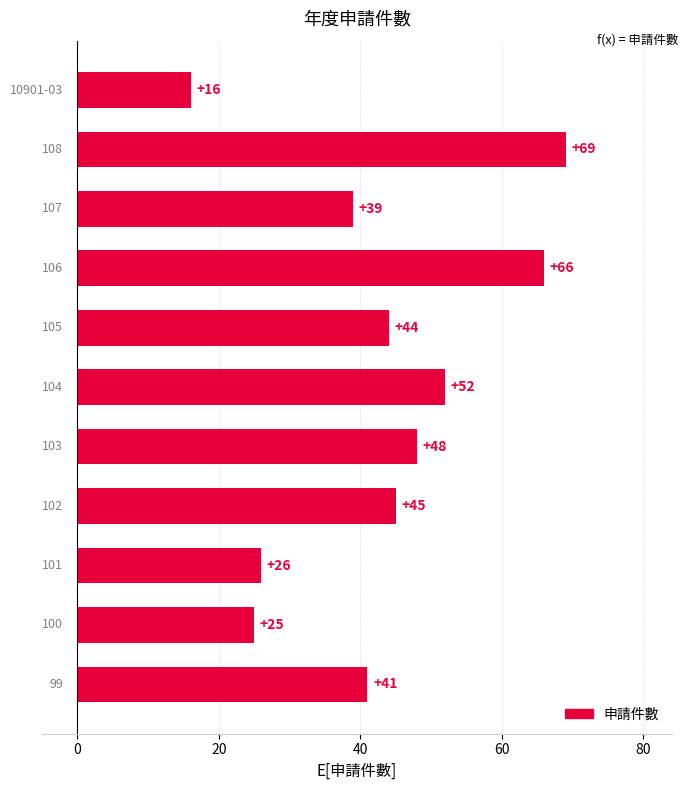

What is the difference between the maximum and minimum values?

53